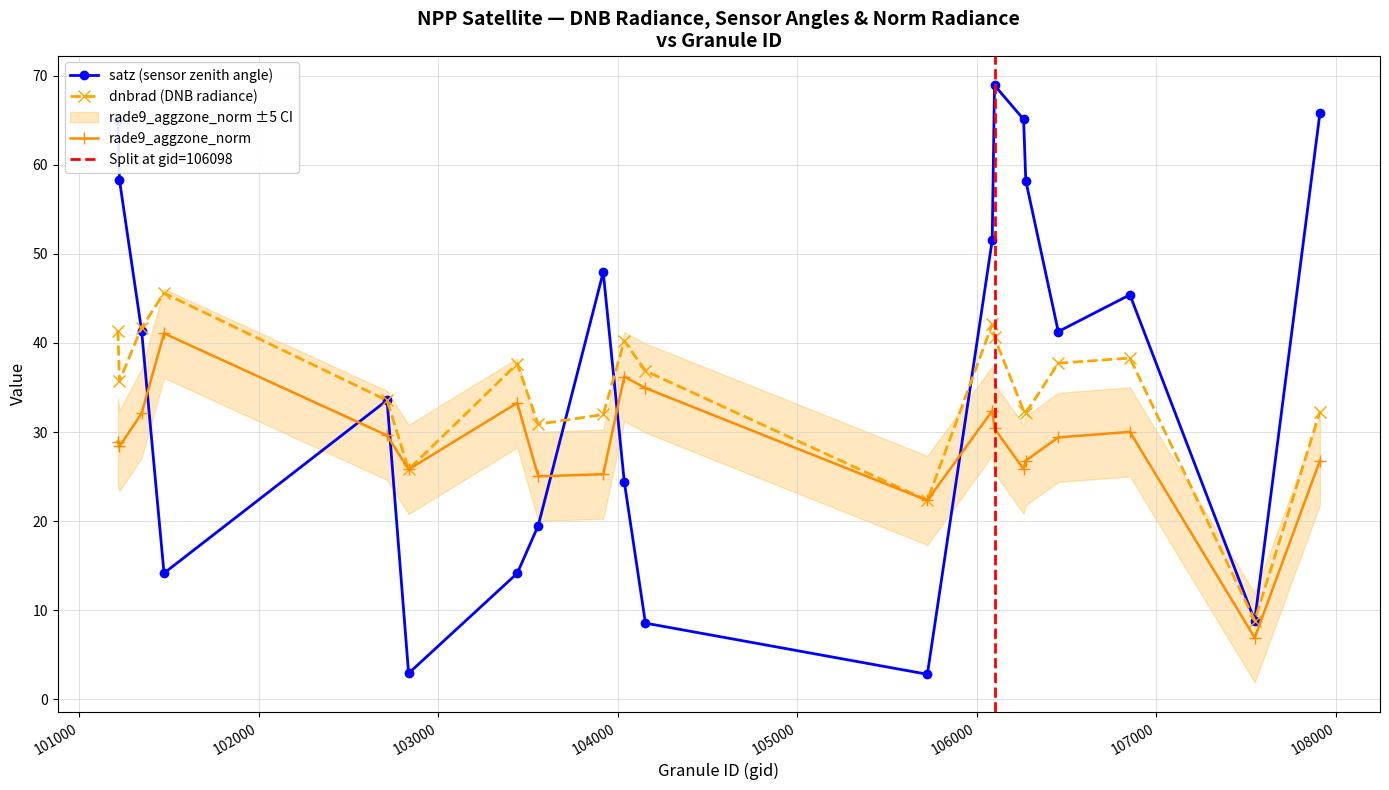

At which label does dnbrad reach its minimum?

107547